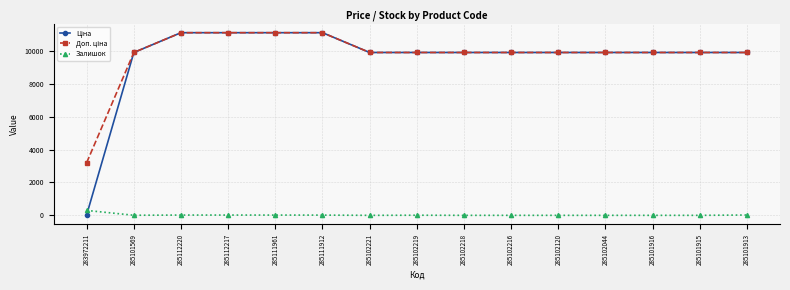

At which label does Залишок reach its peak?

283972211